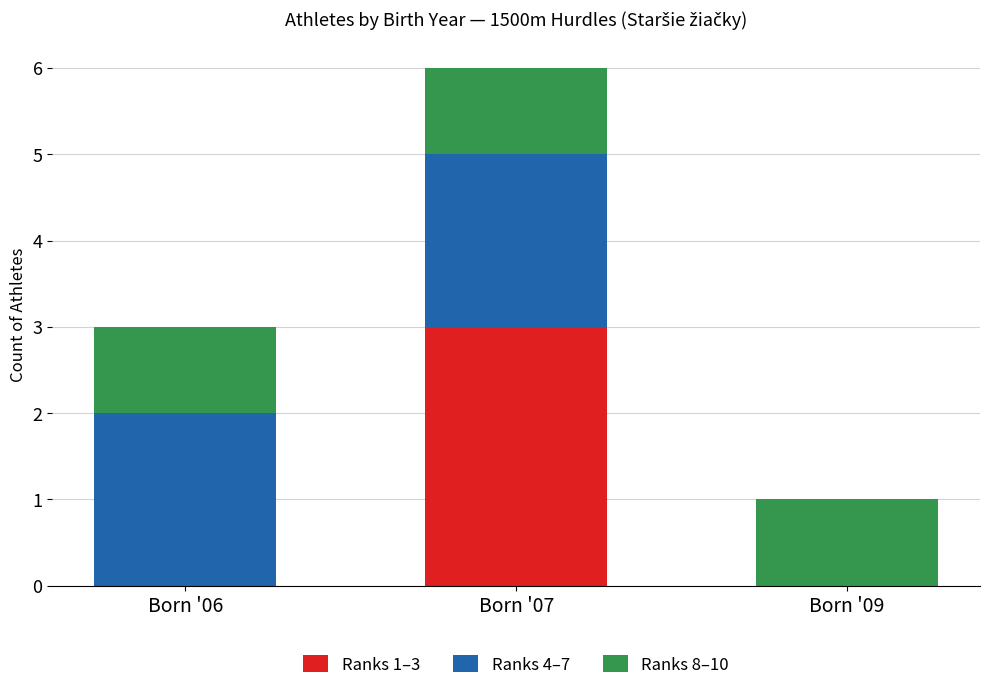

What is the total value across all series at Born '07?

6